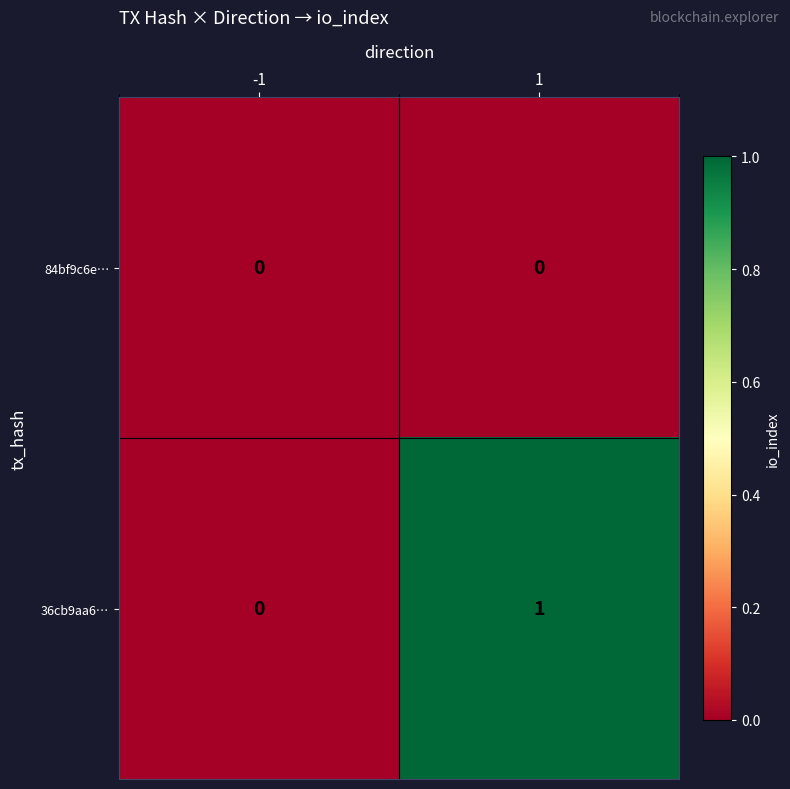

Which series has the widest spread of values?

36cb9aa6…